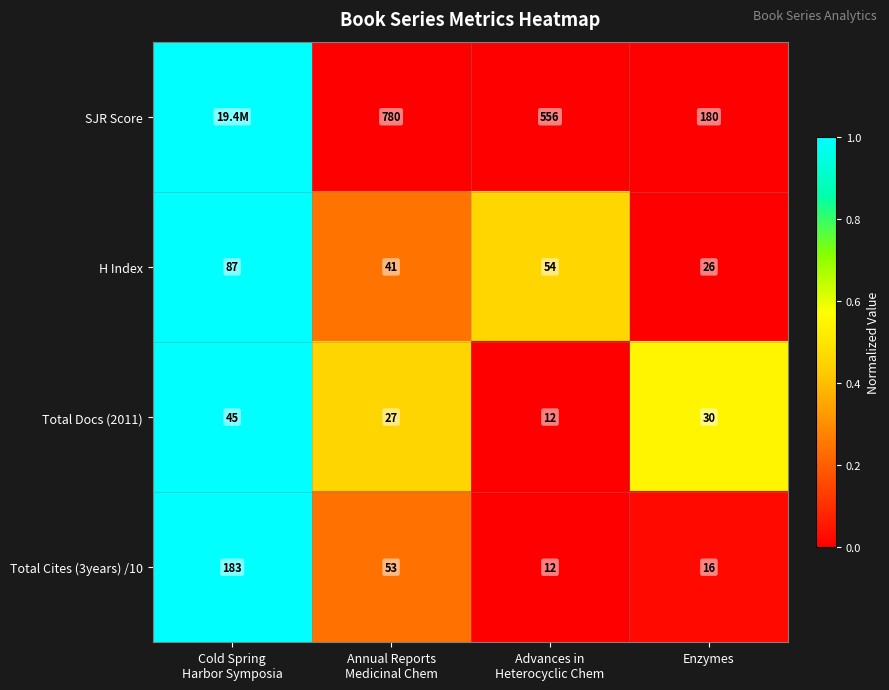

Count the H Index values in the range 41 to 87.

3